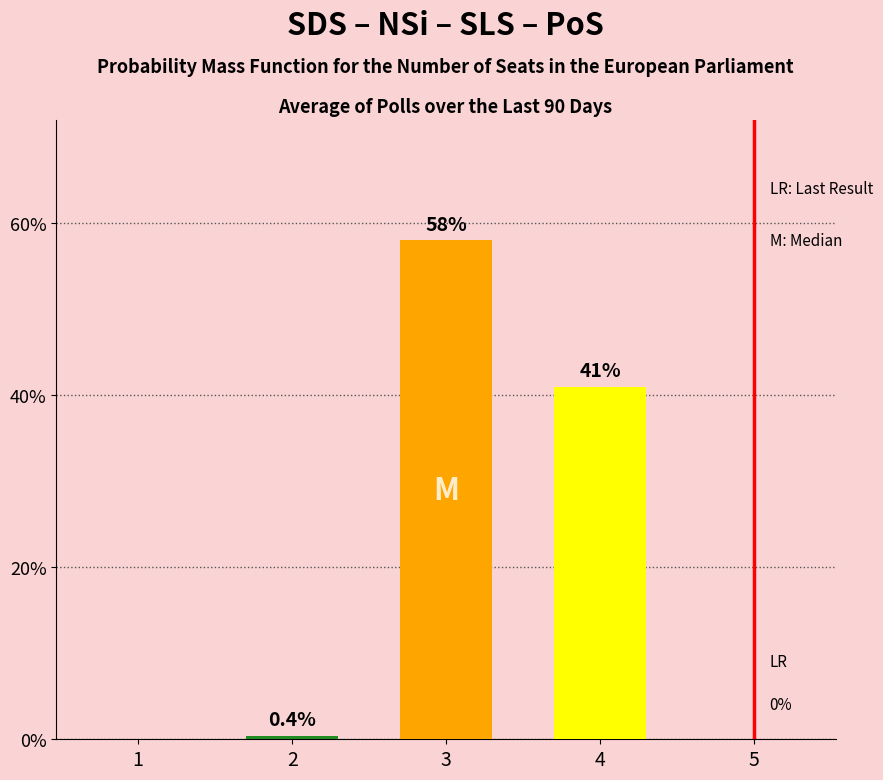

At which label is the value closest to 29?

4